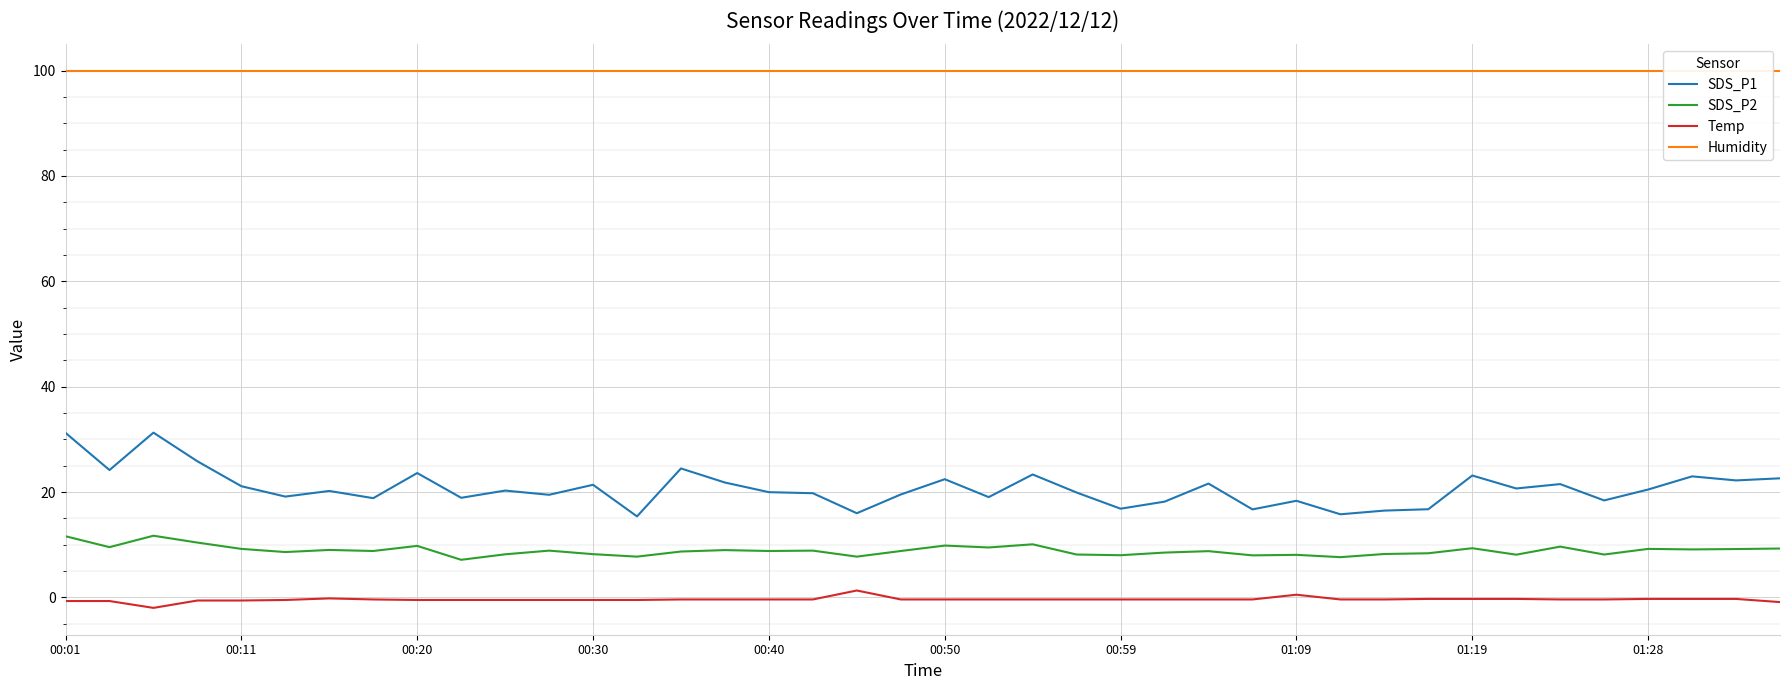

True or false: SDS_P2 has a value of 14.4 at 00:40.

False